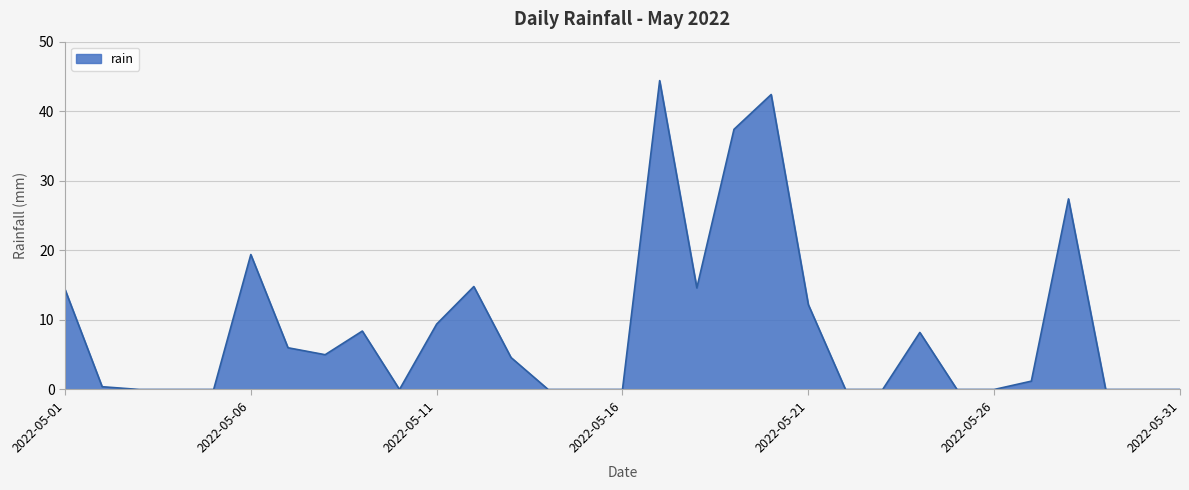

What is the greatest value displayed?

44.4